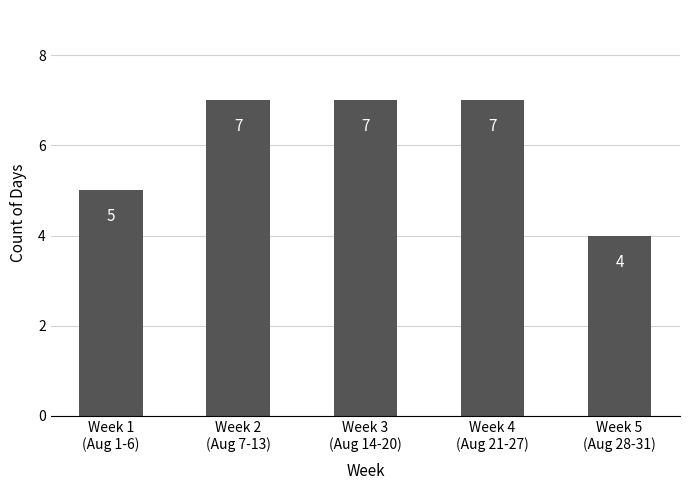

Between Week 1
(Aug 1-6) and Week 4
(Aug 21-27), which is larger?

Week 4
(Aug 21-27)